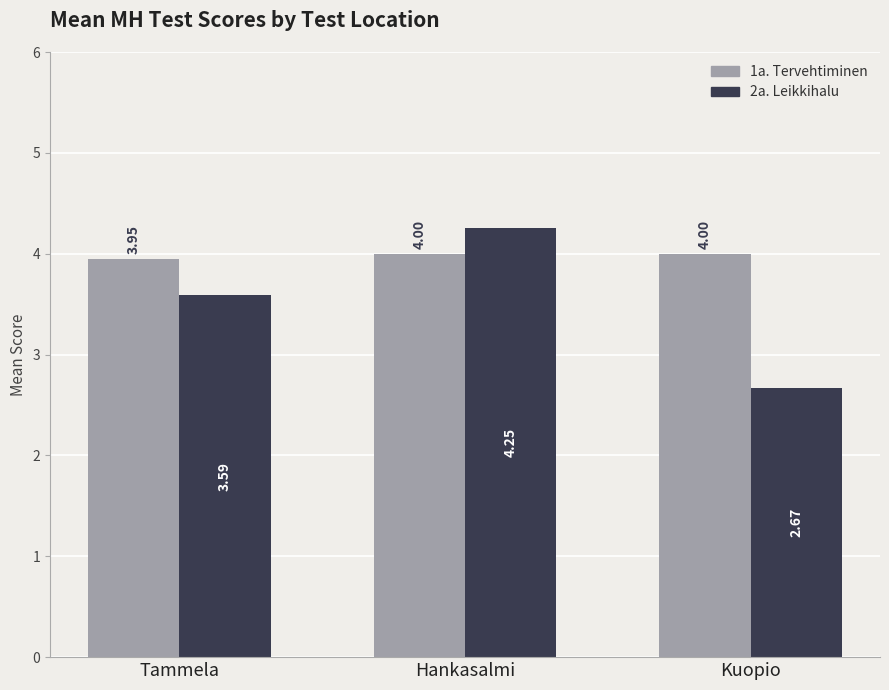

At how many categories does at least one series exceed 2?

3